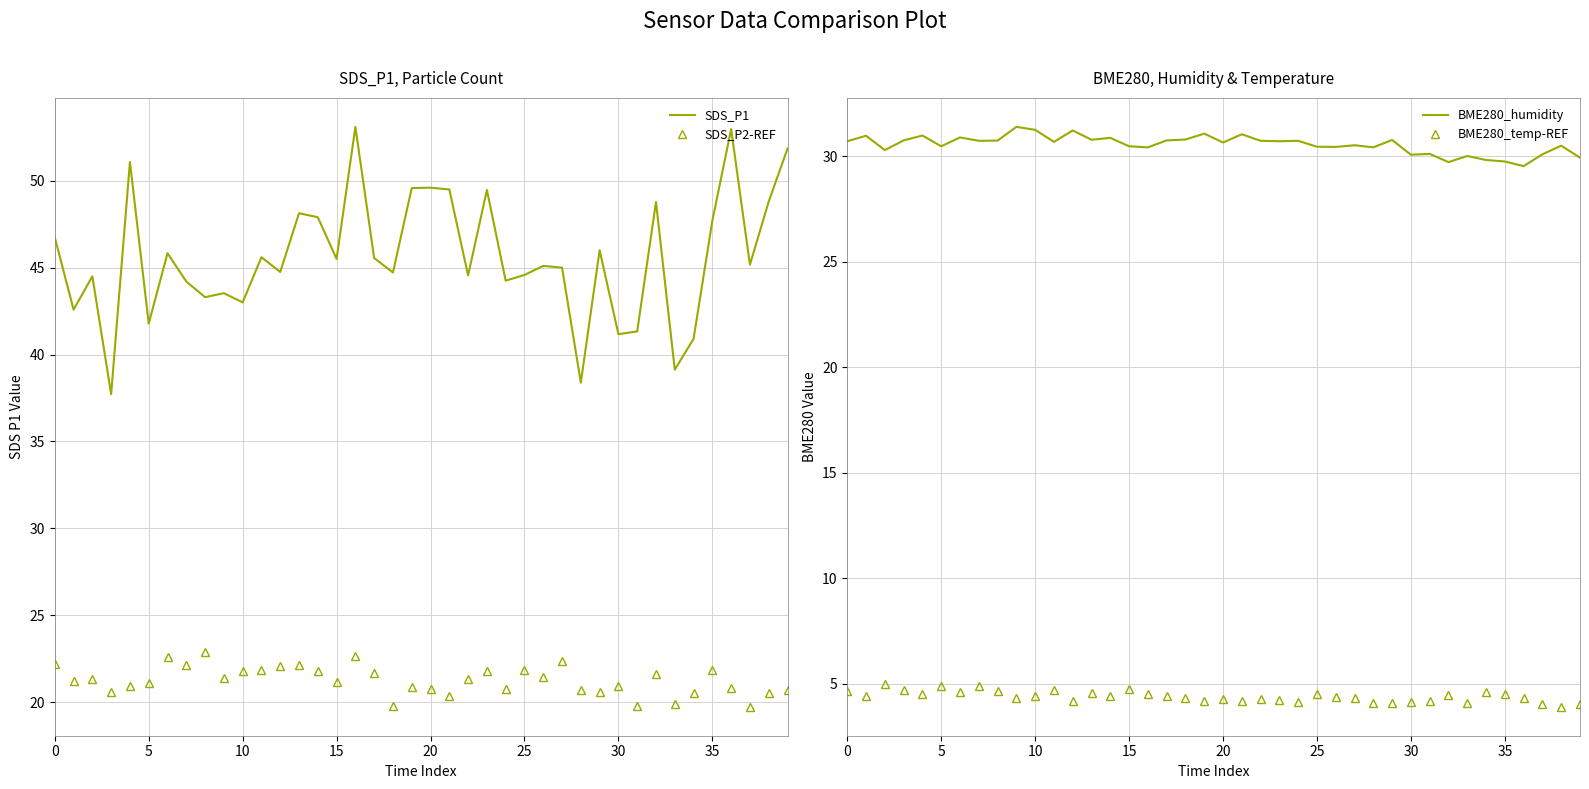

True or false: BME280_temp-REF and BME280_humidity intersect in this chart.

False